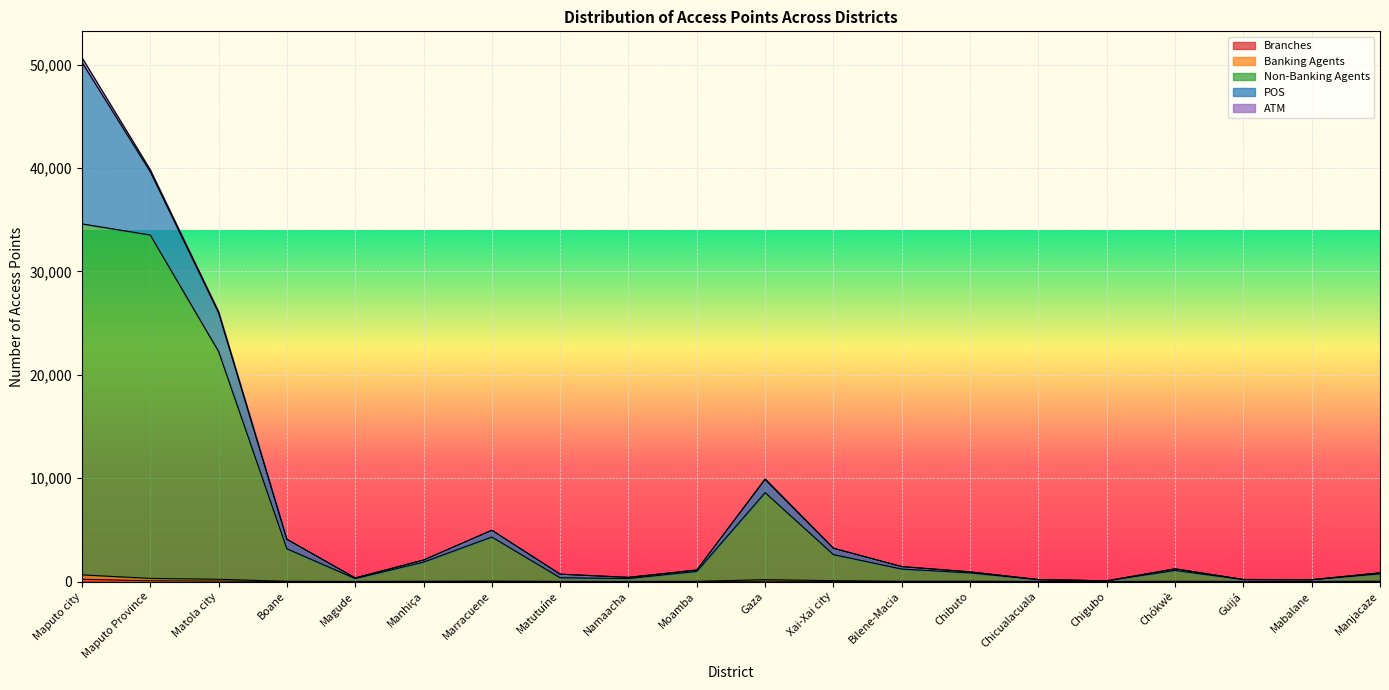

At how many categories does at least one series exceed 28928?

2